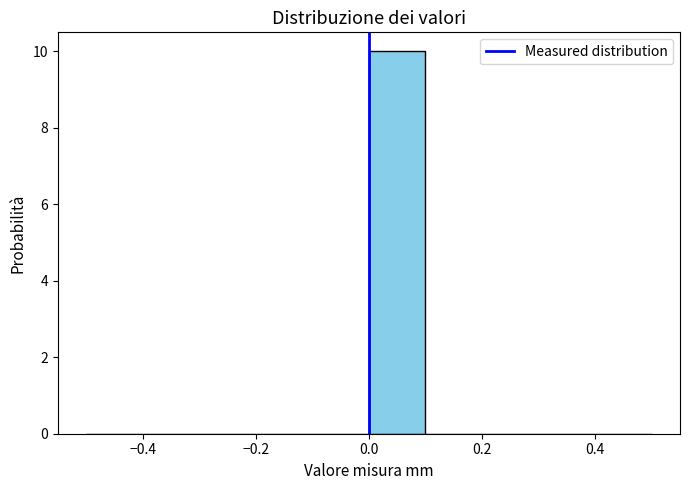

Reading left to right, list every bar in this chart as the range it spans on the x-axis followed by its height. The values are not printed on the chart, so give them approximately, as read against the axis.

-0.5 to -0.4: 0
-0.4 to -0.3: 0
-0.3 to -0.2: 0
-0.2 to -0.1: 0
-0.1 to 0.0: 0
0.0 to 0.1: 10
0.1 to 0.2: 0
0.2 to 0.3: 0
0.3 to 0.4: 0
0.4 to 0.5: 0